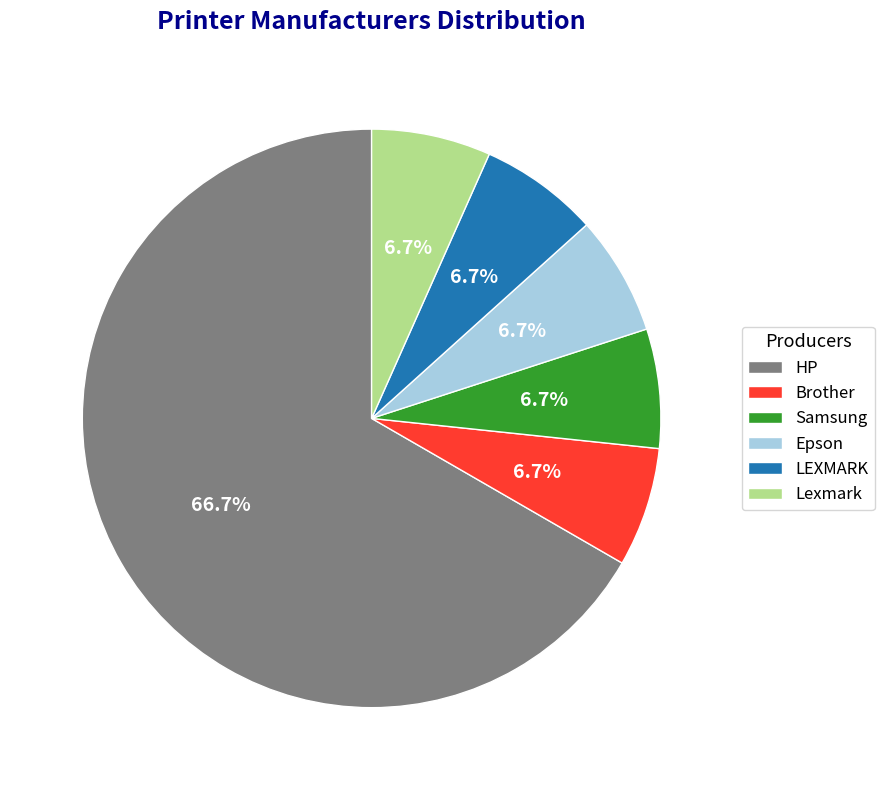

To the nearest percent, what is the combined percentage of Samsung and HP?

73%